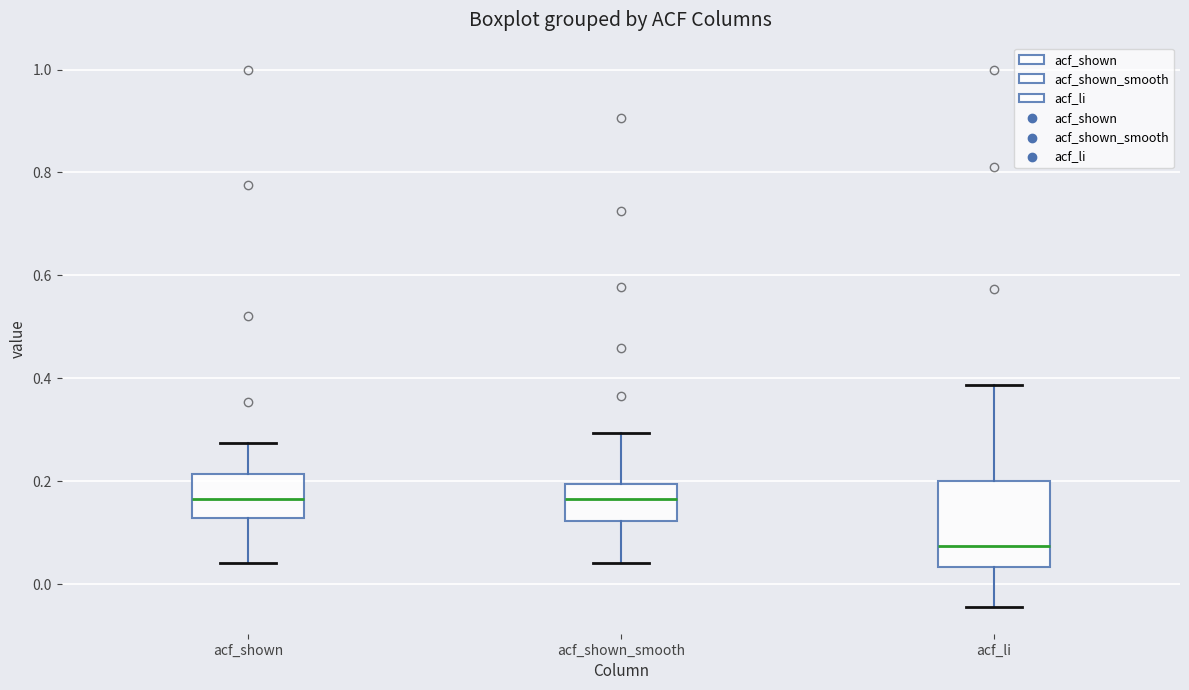

Comparing the boxes themselves (not the whiskers), which one is the tallest?

acf_li